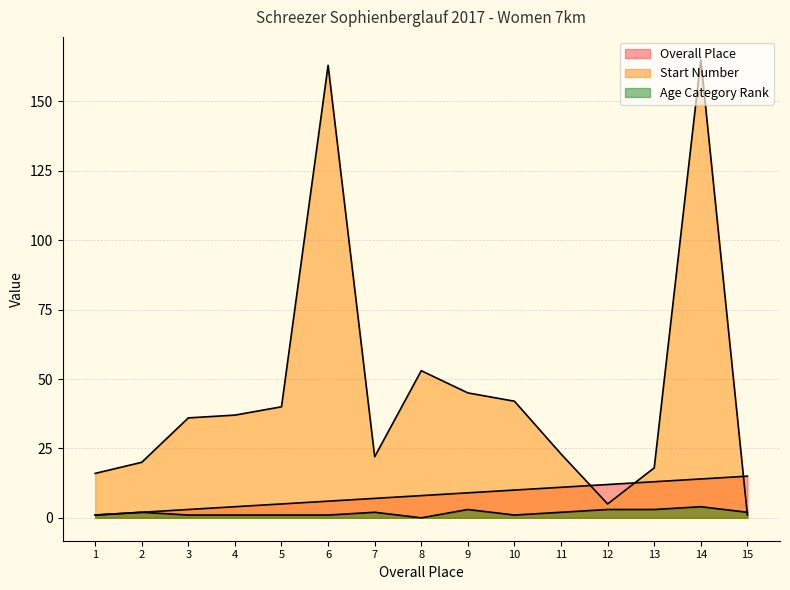

Which has a higher value, 12 or 13?

13